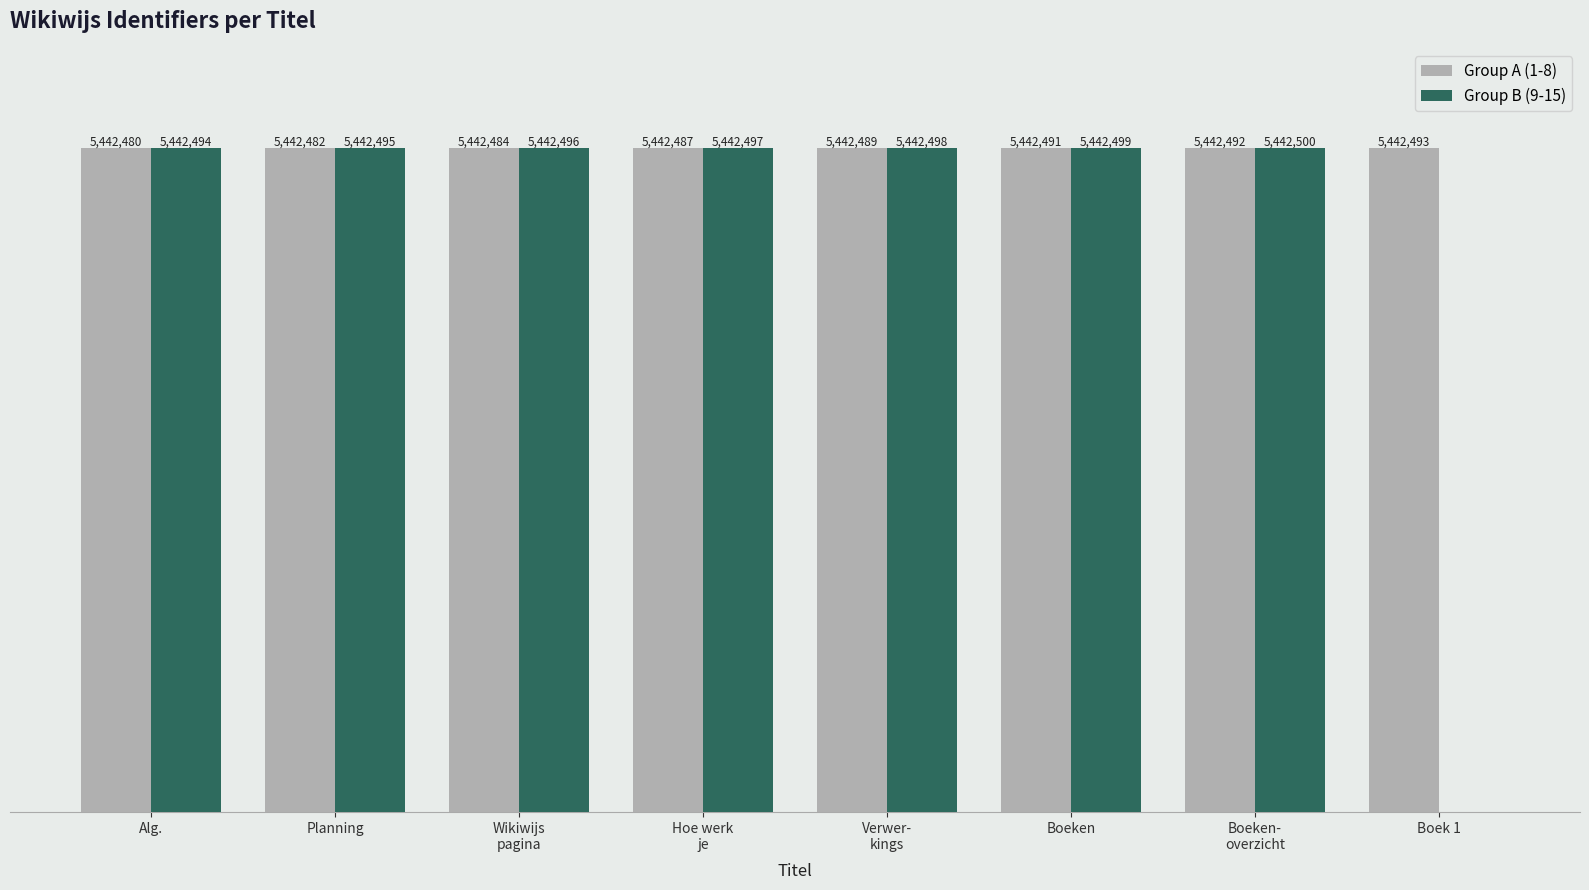

Which category has the highest value in the Group A (1-8) series?

Boek 1